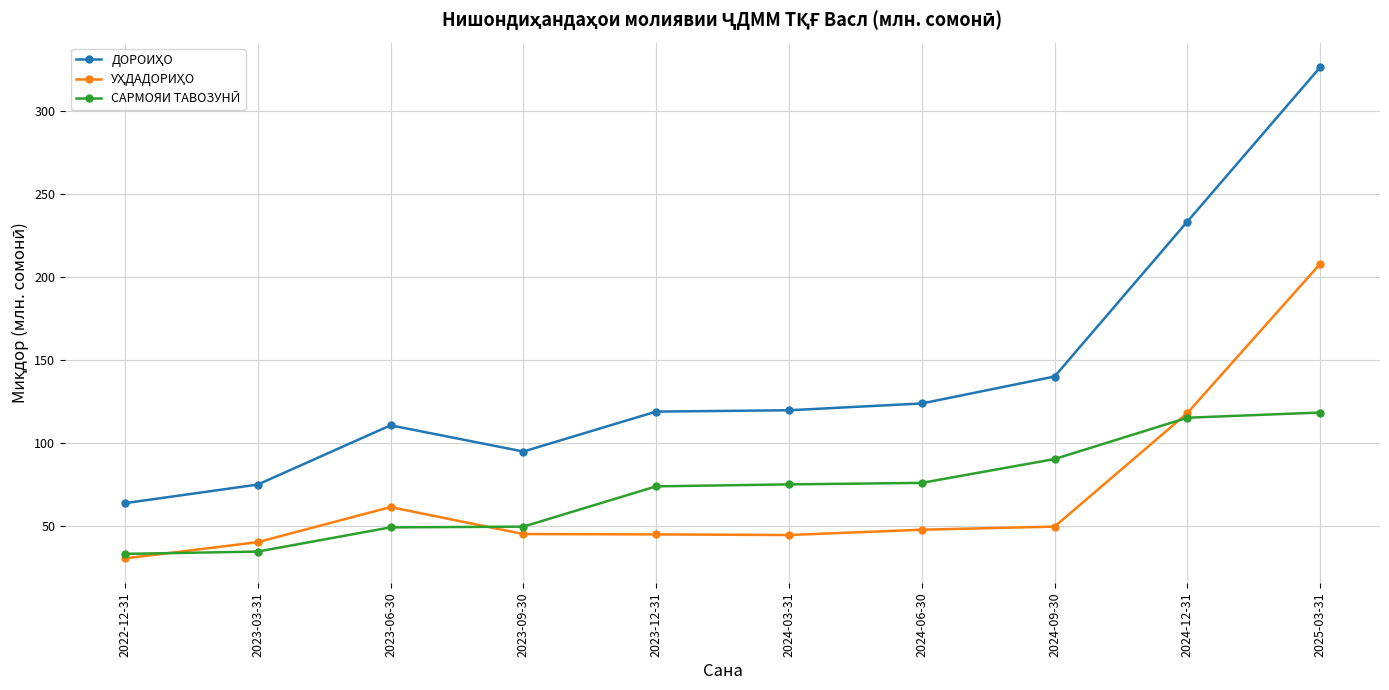

Count the number of data series in this chart.

3